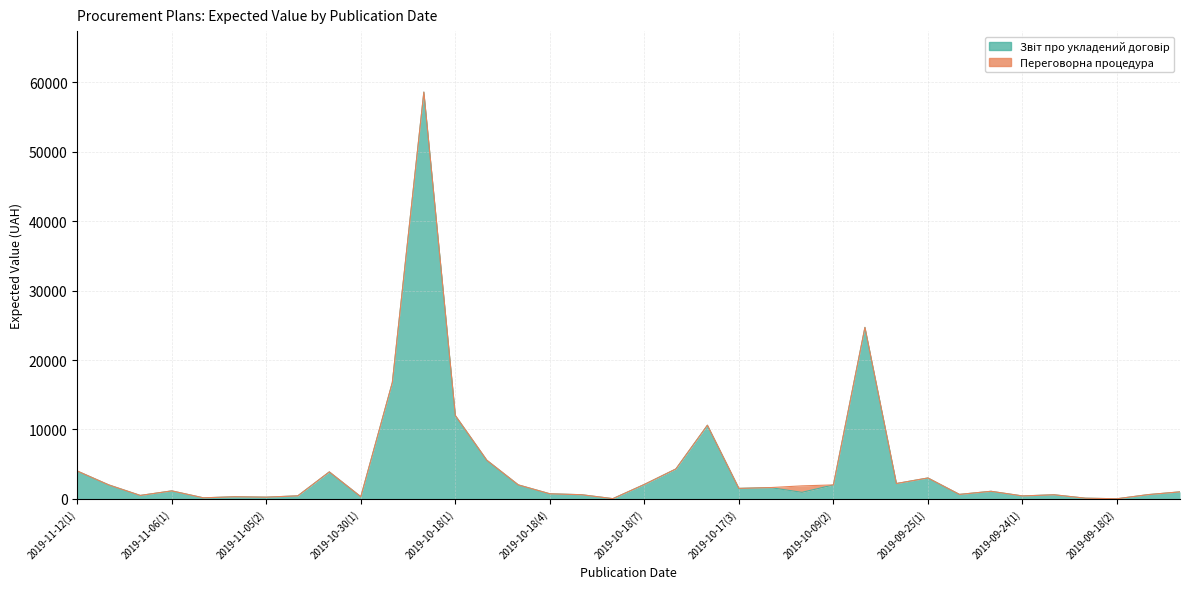

What is the label of the 30th point from the right?

2019-11-05(2)